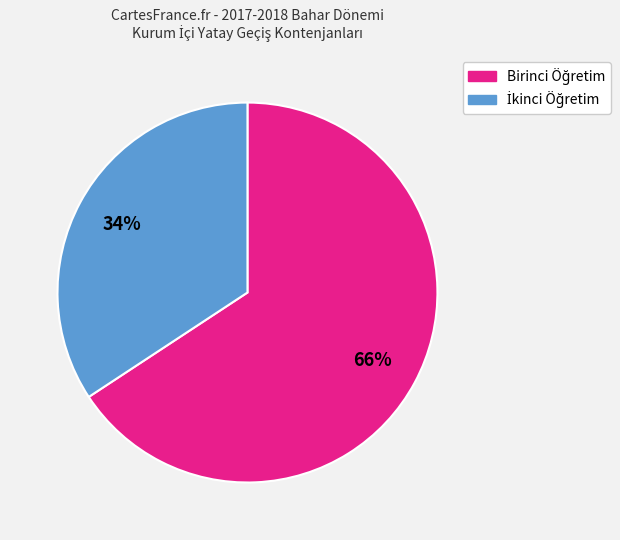

To the nearest percent, what is the average slice percentage?

50%